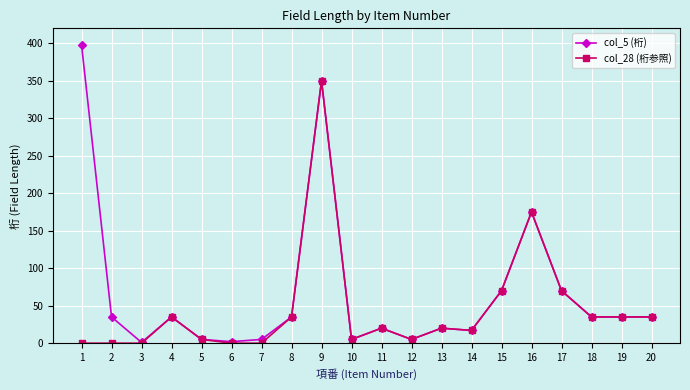

How many distinct data groups are displayed?

2